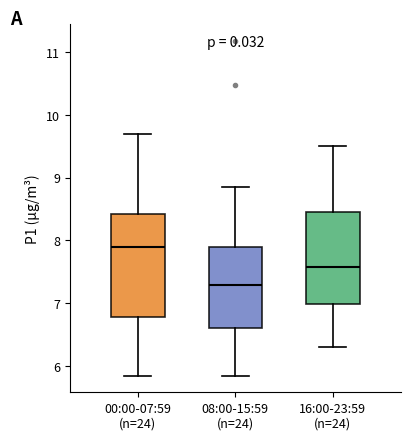

Reading left to right, read every box against the y-axis: the position of its median line, the range the box covers, and the ends of its whiskers. The values are not printed on the chart, so give them approximately, as read against the axis.

00:00-07:59 (n=24): median 7.9, box 6.8 to 8.4, whiskers 5.9 to 9.7
08:00-15:59 (n=24): median 7.3, box 6.6 to 7.9, whiskers 5.9 to 8.9
16:00-23:59 (n=24): median 7.6, box 7.0 to 8.5, whiskers 6.3 to 9.5